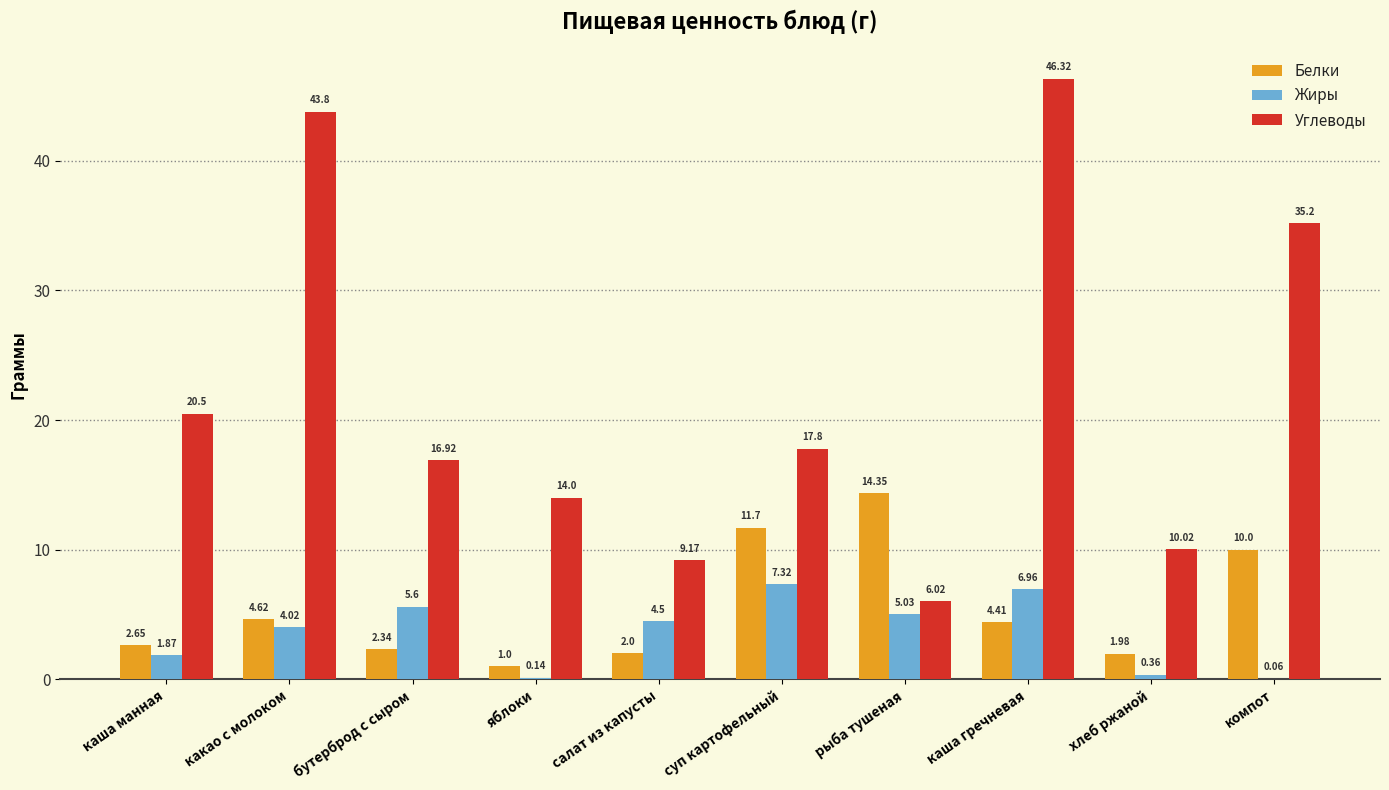

Read the Белки value at салат из капусты.

2.0